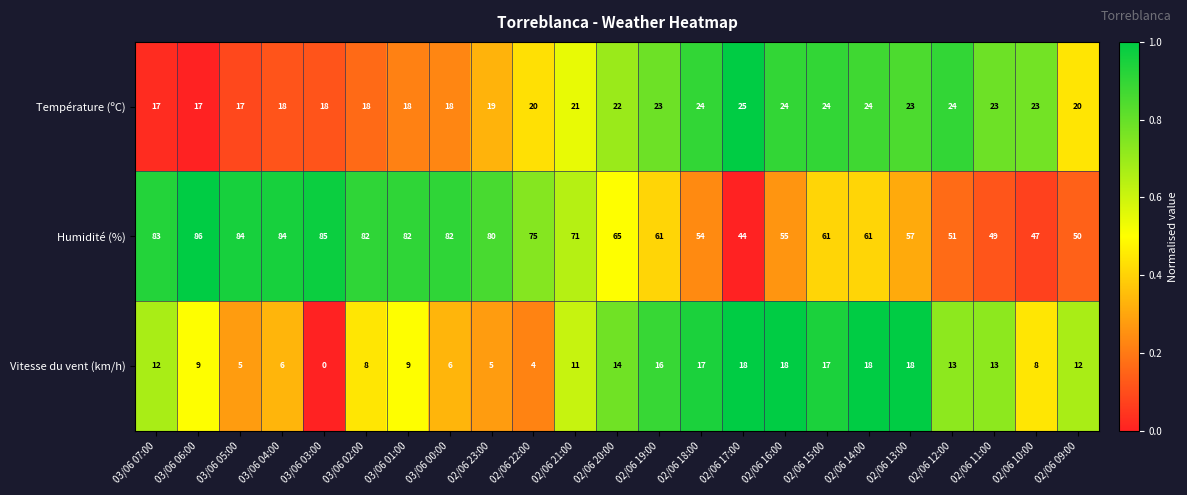

What is the difference between the maximum and second lowest values in the Vitesse du vent (km/h) series?

14